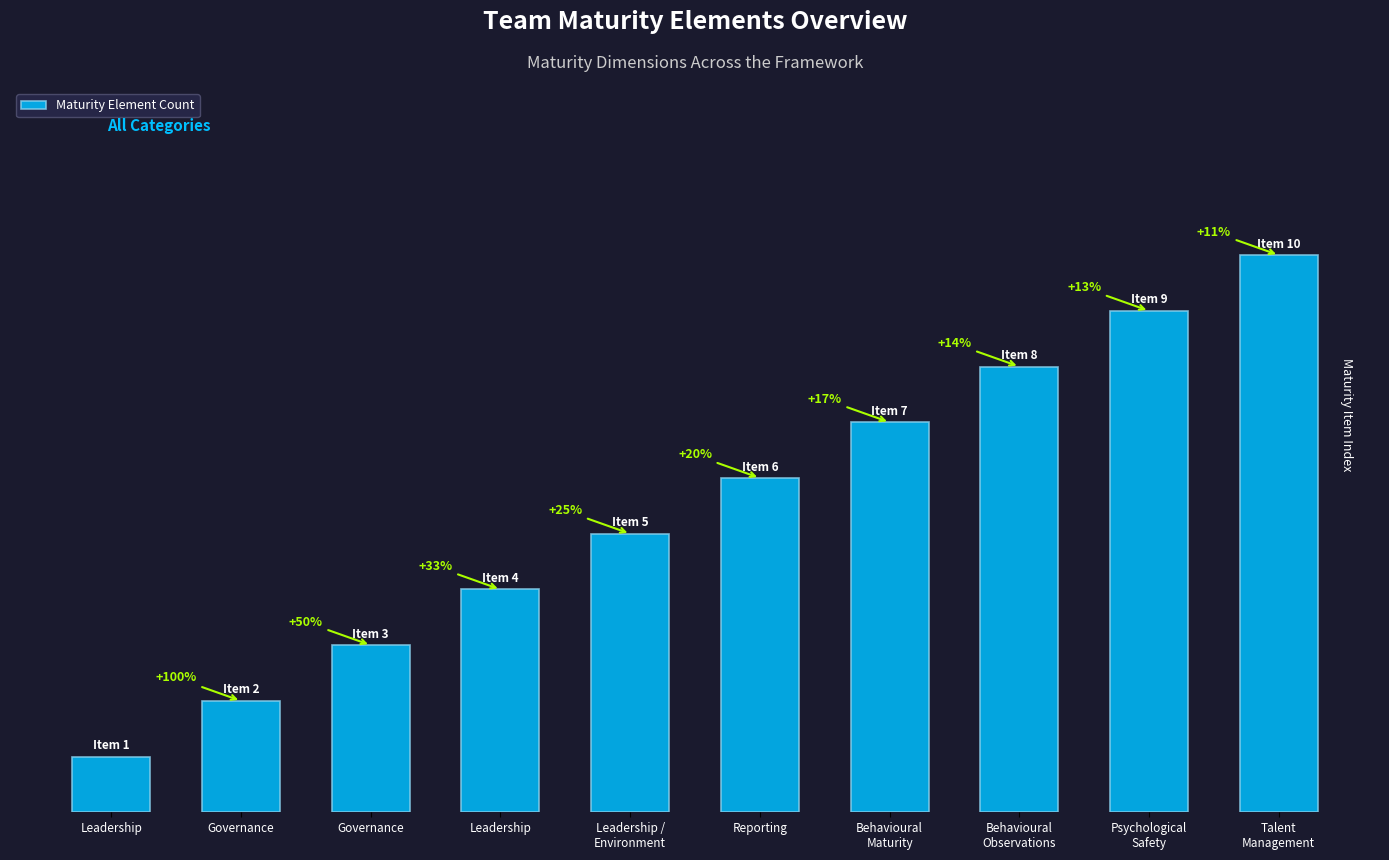

List the labels in order of value, largest first.

Talent
Management, Psychological
Safety, Behavioural
Observations, Behavioural
Maturity, Reporting, Leadership /
Environment, Leadership, Governance, Governance, Leadership